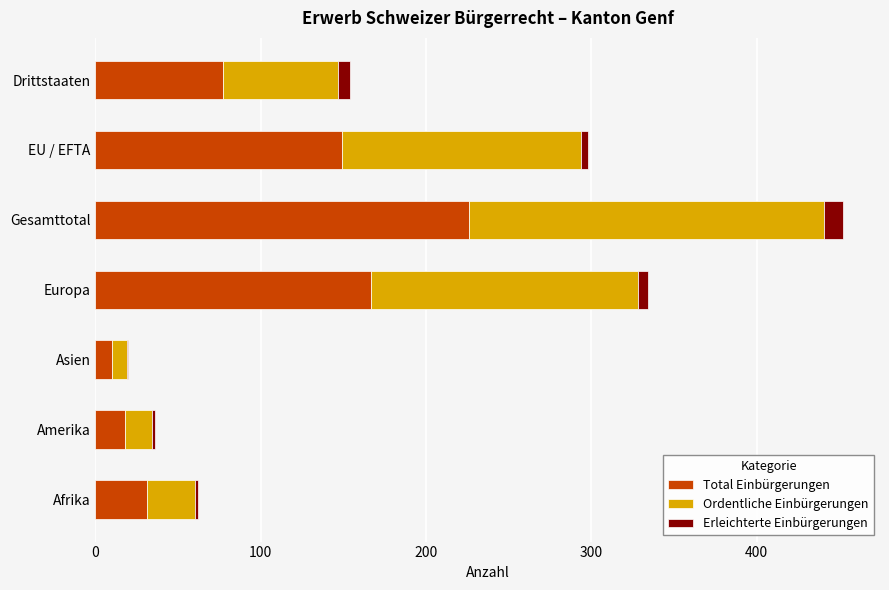

At which category is the sum across all series the highest?

Gesamttotal